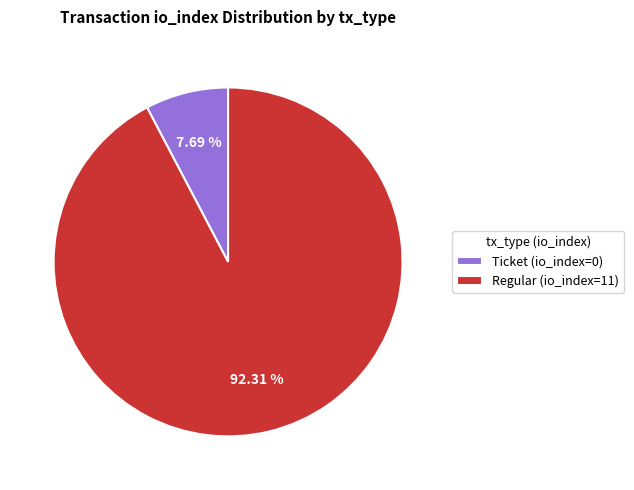

Is Ticket (io_index=0) the majority of the pie?

No